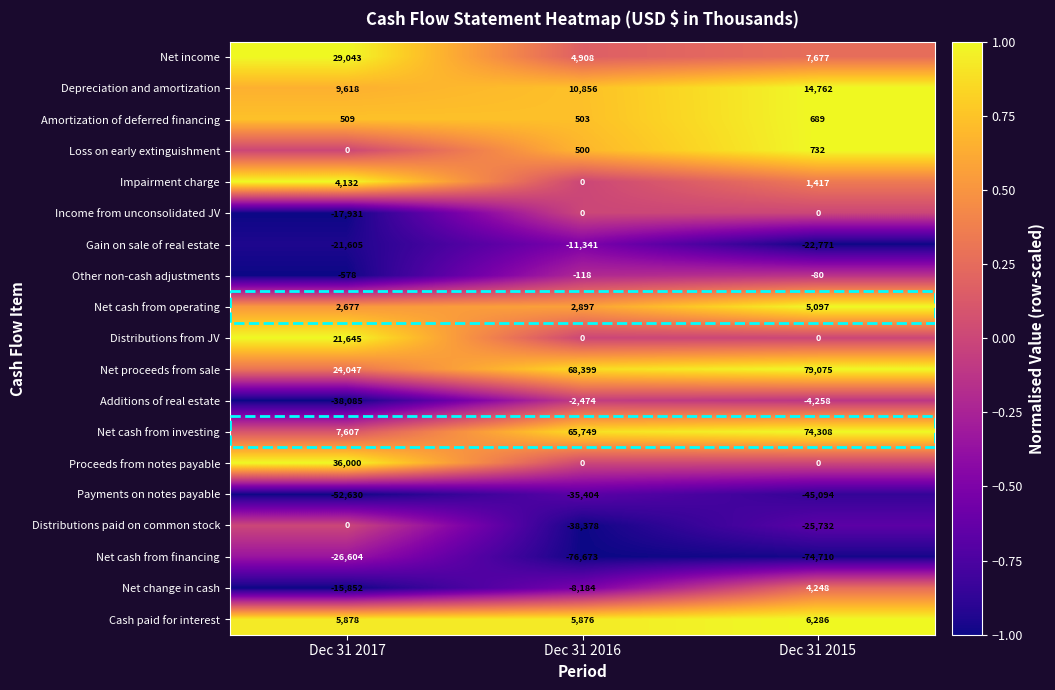

At how many categories does at least one series exceed 0?

3